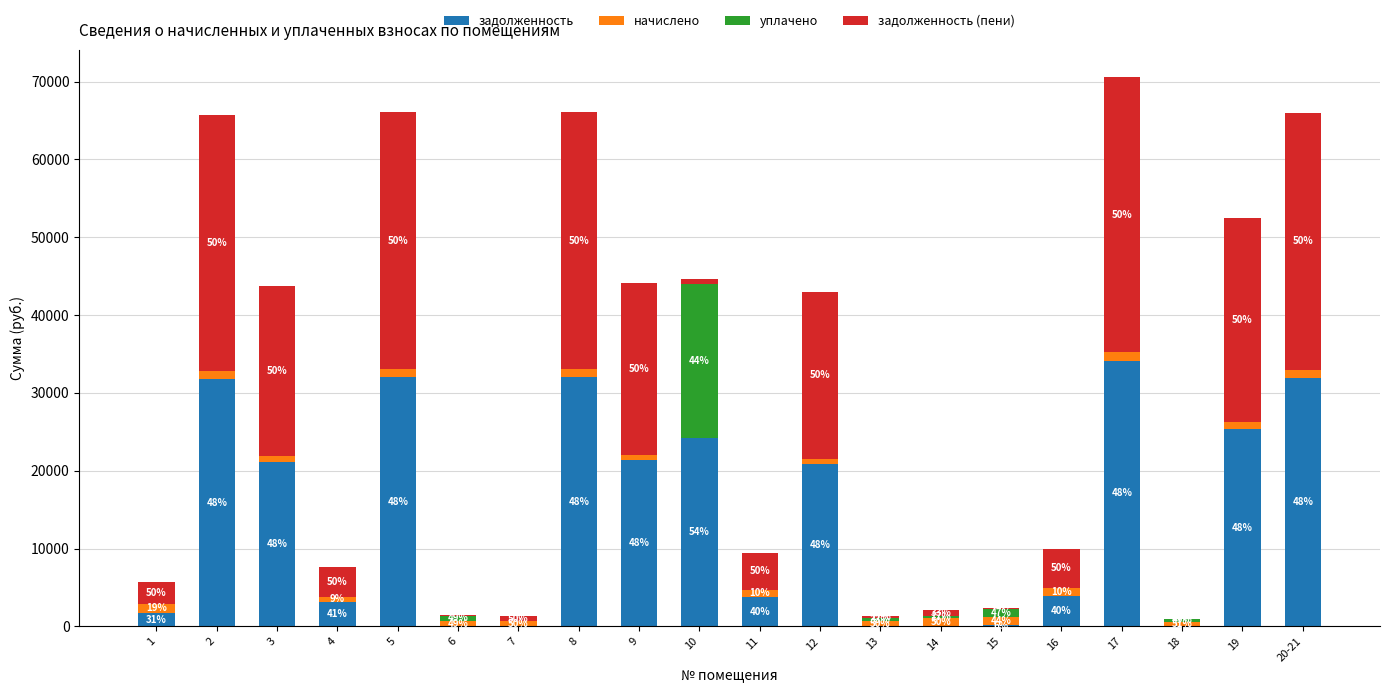

Does the chart contain stacked bars?

Yes